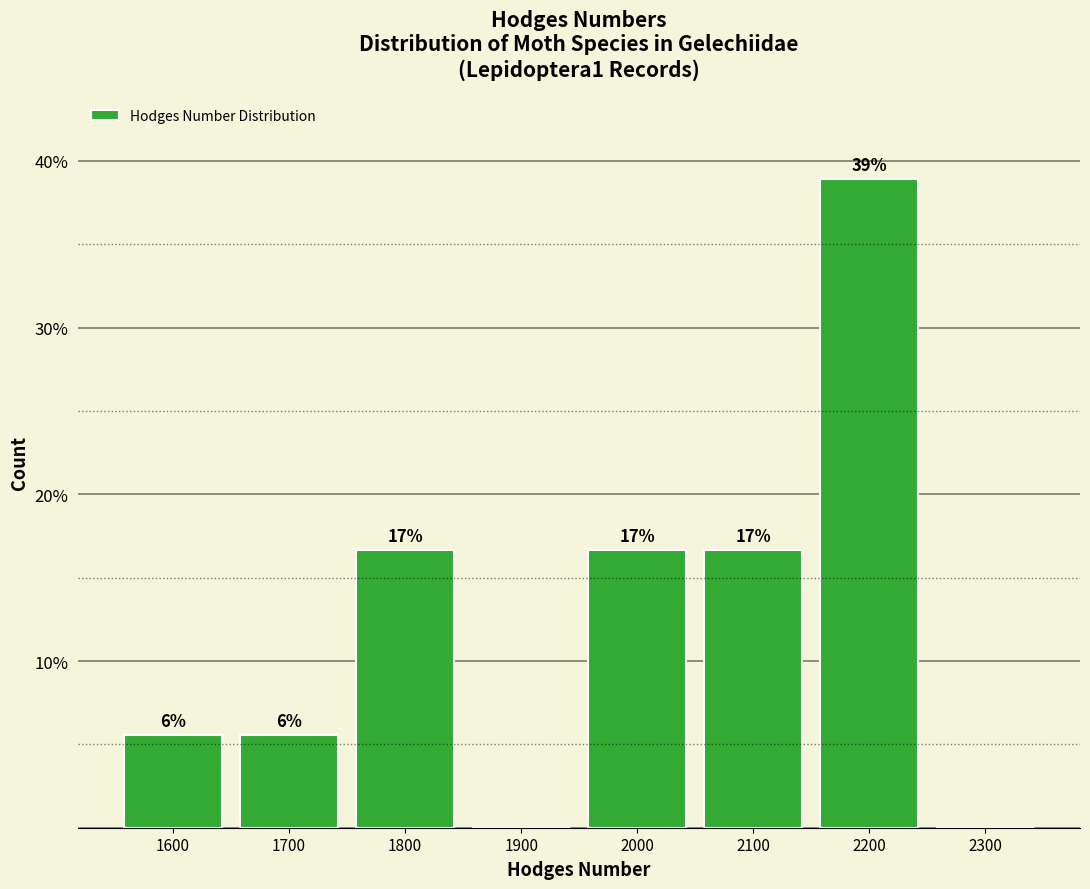

Are the bars horizontal?

No